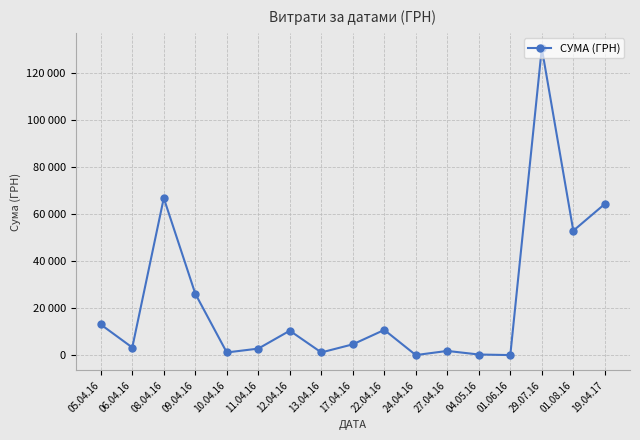

Is it true that the value at 29.07.16 is 54022.8?

False